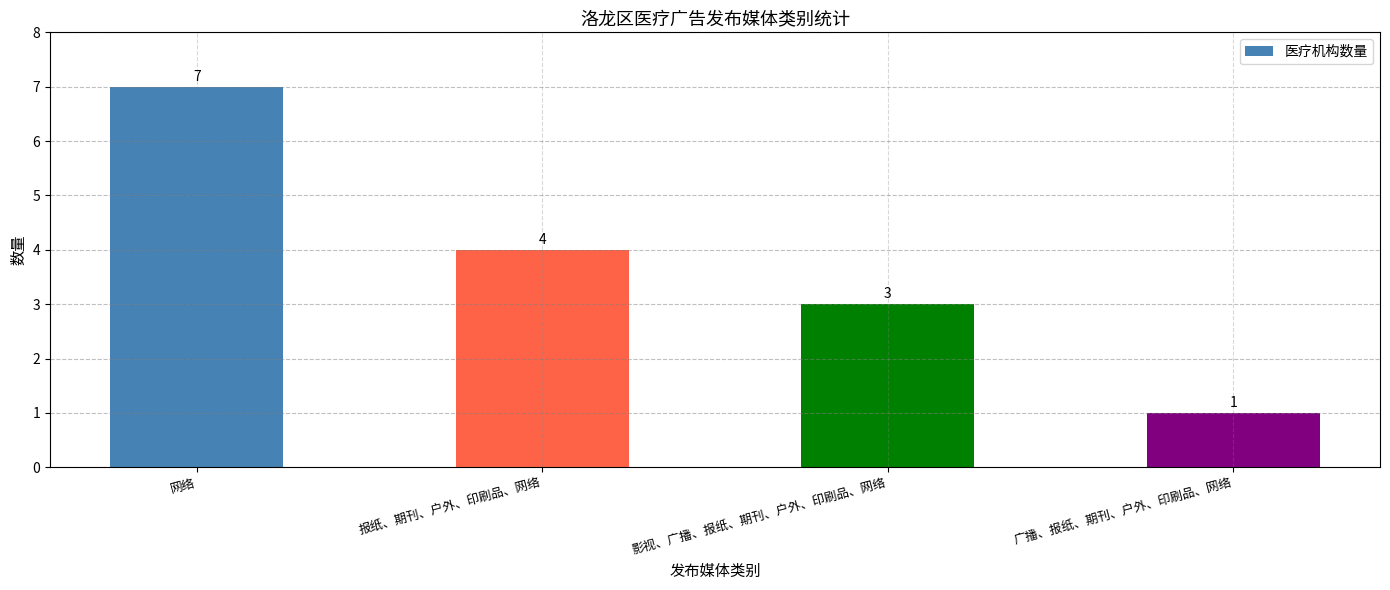

What is the greatest value displayed?

7